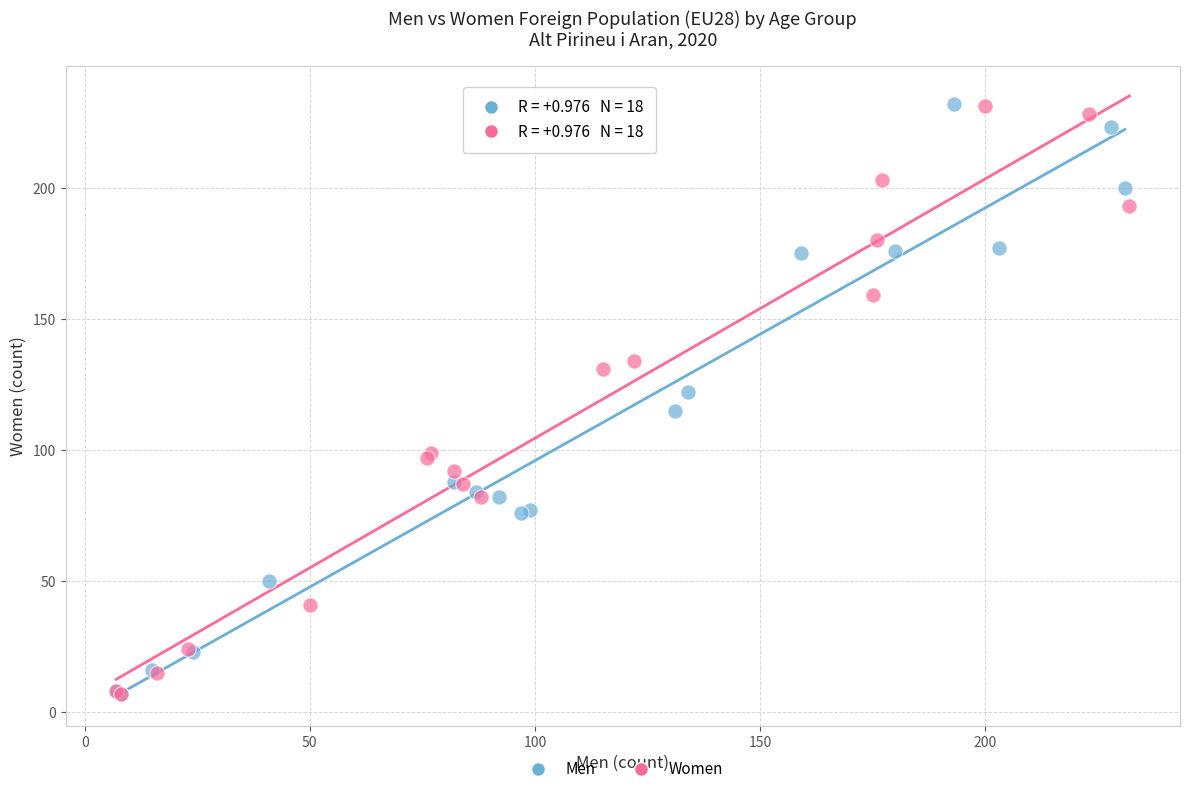

What are all the series names shown in the legend?

Men, Women